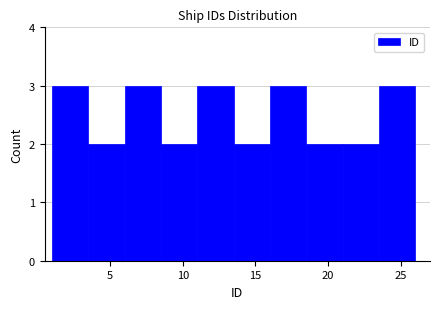

Reading left to right, transcribe this chart: for each bar, give the range it covers on the x-axis and its height. The values are not printed on the chart, so give them approximately, as read against the axis.

1.0 to 3.5: 3
3.5 to 6.0: 2
6.0 to 8.5: 3
8.5 to 11.0: 2
11.0 to 13.5: 3
13.5 to 16.0: 2
16.0 to 18.5: 3
18.5 to 21.0: 2
21.0 to 23.5: 2
23.5 to 26.0: 3